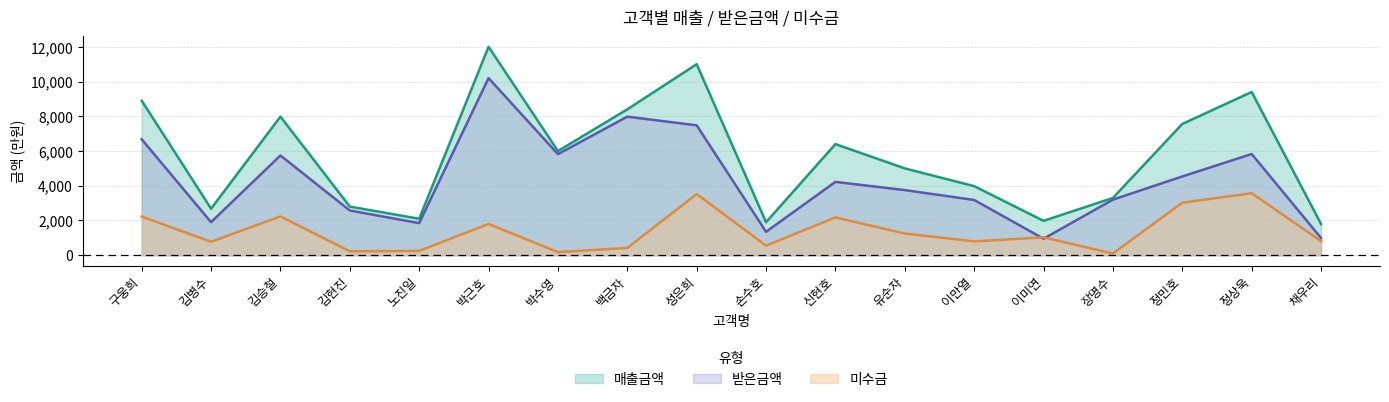

Read the 매출금액 value at 성은희.

11000.0